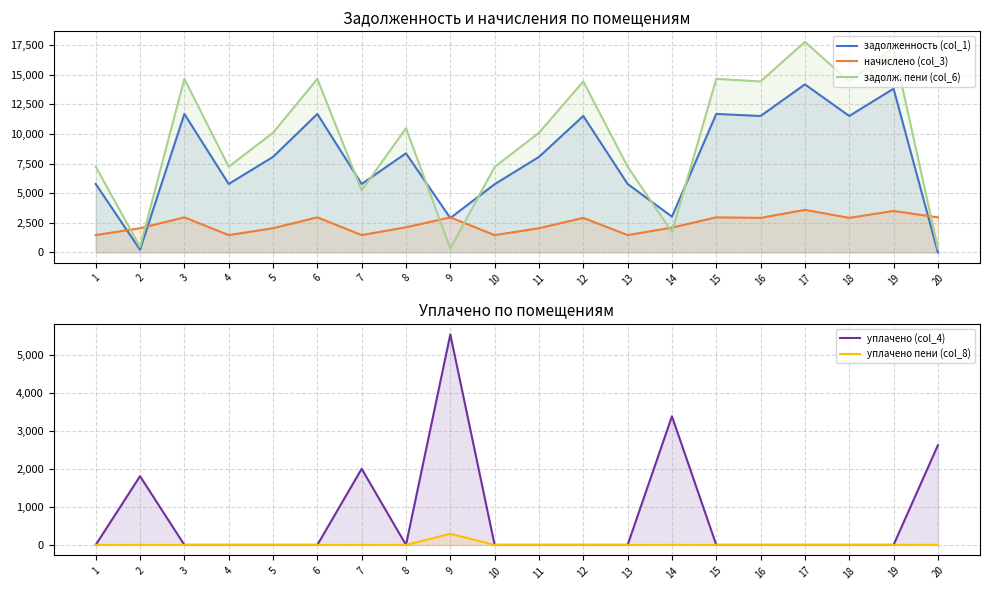

True or false: начислено (col_3) has a value of 523.7 at 7.

False